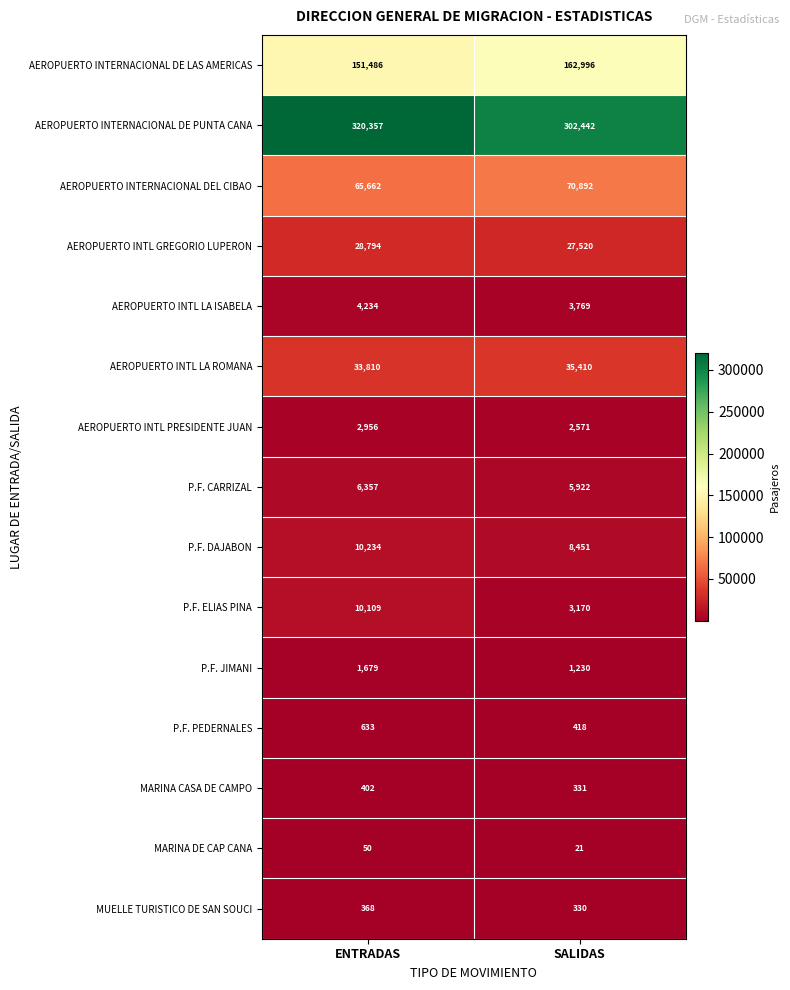

What is the sum of all AEROPUERTO INTERNACIONAL DE LAS AMERICAS values?

314482